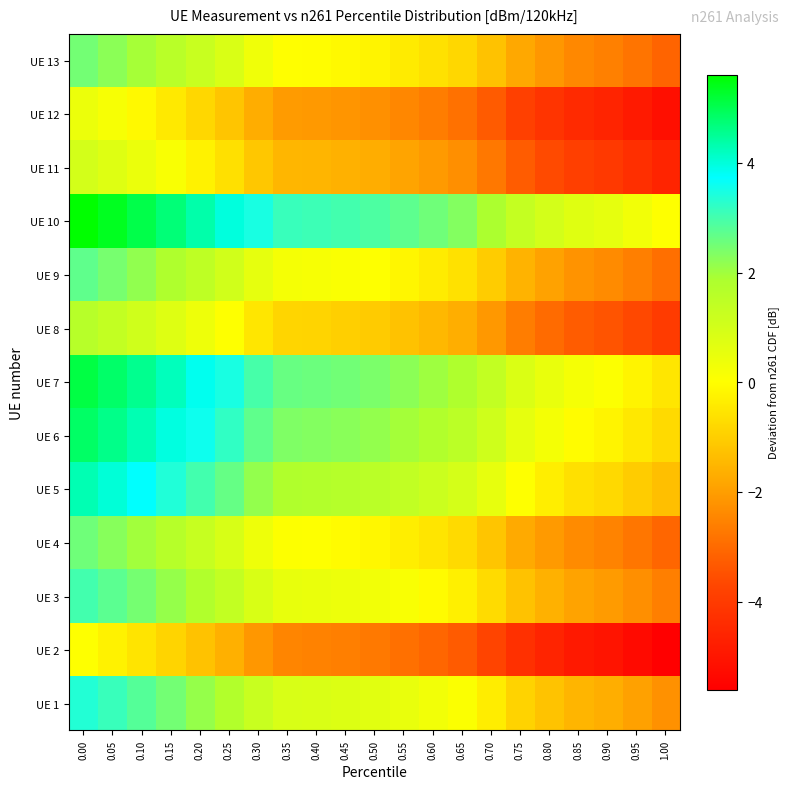

Reading left to right, extract all data points from this chart.

UE 1: 0.00=3.4	0.05=3.1	0.10=2.8	0.15=2.5	0.20=2.1	0.25=1.7	0.30=1.2	0.35=0.9	0.40=0.8	0.45=0.8	0.50=0.7	0.55=0.5	0.60=0.3	0.65=0.1	0.70=-0.4	0.75=-0.9	0.80=-1.2	0.85=-1.5	0.90=-1.7	0.95=-1.9	1.00=-2.2
UE 2: 0.00=0.0	0.05=-0.3	0.10=-0.5	0.15=-0.9	0.20=-1.3	0.25=-1.6	0.30=-2.1	0.35=-2.5	0.40=-2.5	0.45=-2.6	0.50=-2.7	0.55=-2.9	0.60=-3.1	0.65=-3.3	0.70=-3.7	0.75=-4.3	0.80=-4.6	0.85=-4.9	0.90=-5.1	0.95=-5.3	1.00=-5.6
UE 3: 0.00=3.0	0.05=2.7	0.10=2.5	0.15=2.1	0.20=1.8	0.25=1.4	0.30=0.9	0.35=0.5	0.40=0.5	0.45=0.4	0.50=0.3	0.55=0.1	0.60=-0.1	0.65=-0.3	0.70=-0.7	0.75=-1.3	0.80=-1.6	0.85=-1.9	0.90=-2.0	0.95=-2.3	1.00=-2.6
UE 4: 0.00=2.5	0.05=2.3	0.10=2.0	0.15=1.6	0.20=1.3	0.25=0.9	0.30=0.4	0.35=0.0	0.40=0.0	0.45=-0.1	0.50=-0.2	0.55=-0.3	0.60=-0.5	0.65=-0.8	0.70=-1.2	0.75=-1.7	0.80=-2.1	0.85=-2.4	0.90=-2.5	0.95=-2.8	1.00=-3.1
UE 5: 0.00=4.3	0.05=4.0	0.10=3.7	0.15=3.4	0.20=3.0	0.25=2.6	0.30=2.1	0.35=1.8	0.40=1.7	0.45=1.7	0.50=1.6	0.55=1.4	0.60=1.2	0.65=1.0	0.70=0.5	0.75=0.0	0.80=-0.3	0.85=-0.6	0.90=-0.8	0.95=-1.0	1.00=-1.3
UE 6: 0.00=4.8	0.05=4.6	0.10=4.3	0.15=4.0	0.20=3.6	0.25=3.2	0.30=2.7	0.35=2.3	0.40=2.3	0.45=2.2	0.50=2.1	0.55=2.0	0.60=1.8	0.65=1.5	0.70=1.1	0.75=0.6	0.80=0.2	0.85=-0.1	0.90=-0.2	0.95=-0.5	1.00=-0.8
UE 7: 0.00=5.1	0.05=4.8	0.10=4.6	0.15=4.2	0.20=3.9	0.25=3.5	0.30=3.0	0.35=2.6	0.40=2.6	0.45=2.5	0.50=2.4	0.55=2.2	0.60=2.0	0.65=1.8	0.70=1.4	0.75=0.8	0.80=0.5	0.85=0.2	0.90=0.1	0.95=-0.2	1.00=-0.5
UE 8: 0.00=1.6	0.05=1.4	0.10=1.1	0.15=0.7	0.20=0.4	0.25=0.0	0.30=-0.5	0.35=-0.9	0.40=-0.9	0.45=-1.0	0.50=-1.1	0.55=-1.3	0.60=-1.4	0.65=-1.7	0.70=-2.1	0.75=-2.6	0.80=-3.0	0.85=-3.3	0.90=-3.4	0.95=-3.7	1.00=-4.0
UE 9: 0.00=2.7	0.05=2.4	0.10=2.2	0.15=1.8	0.20=1.4	0.25=1.1	0.30=0.6	0.35=0.2	0.40=0.2	0.45=0.1	0.50=0.0	0.55=-0.2	0.60=-0.4	0.65=-0.6	0.70=-1.0	0.75=-1.6	0.80=-1.9	0.85=-2.2	0.90=-2.4	0.95=-2.6	1.00=-2.9
UE 10: 0.00=5.6	0.05=5.3	0.10=5.1	0.15=4.7	0.20=4.4	0.25=4.0	0.30=3.5	0.35=3.1	0.40=3.1	0.45=3.0	0.50=2.9	0.55=2.7	0.60=2.5	0.65=2.3	0.70=1.9	0.75=1.3	0.80=1.0	0.85=0.7	0.90=0.6	0.95=0.3	1.00=0.0
UE 11: 0.00=1.0	0.05=0.7	0.10=0.5	0.15=0.1	0.20=-0.3	0.25=-0.6	0.30=-1.1	0.35=-1.5	0.40=-1.5	0.45=-1.6	0.50=-1.7	0.55=-1.9	0.60=-2.1	0.65=-2.3	0.70=-2.7	0.75=-3.3	0.80=-3.6	0.85=-3.9	0.90=-4.1	0.95=-4.3	1.00=-4.6
UE 12: 0.00=0.4	0.05=0.2	0.10=-0.1	0.15=-0.5	0.20=-0.8	0.25=-1.2	0.30=-1.7	0.35=-2.1	0.40=-2.1	0.45=-2.2	0.50=-2.3	0.55=-2.4	0.60=-2.6	0.65=-2.9	0.70=-3.3	0.75=-3.8	0.80=-4.2	0.85=-4.5	0.90=-4.6	0.95=-4.9	1.00=-5.2
UE 13: 0.00=2.5	0.05=2.2	0.10=1.9	0.15=1.6	0.20=1.2	0.25=0.9	0.30=0.3	0.35=-0.0	0.40=-0.0	0.45=-0.1	0.50=-0.2	0.55=-0.4	0.60=-0.6	0.65=-0.8	0.70=-1.2	0.75=-1.8	0.80=-2.1	0.85=-2.4	0.90=-2.6	0.95=-2.8	1.00=-3.1